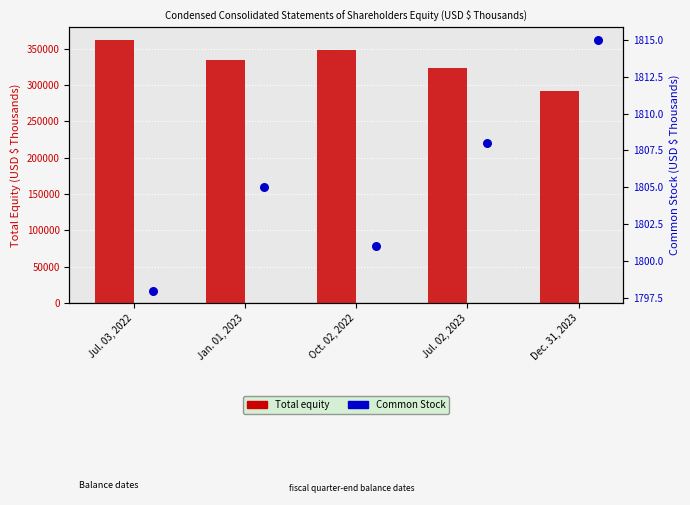

Which series has the largest total across all categories?

Total